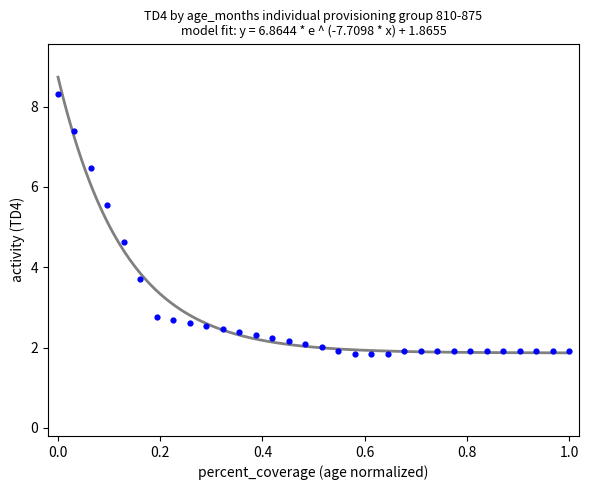

What Y value in the scatter plot is closest to 5?

4.6